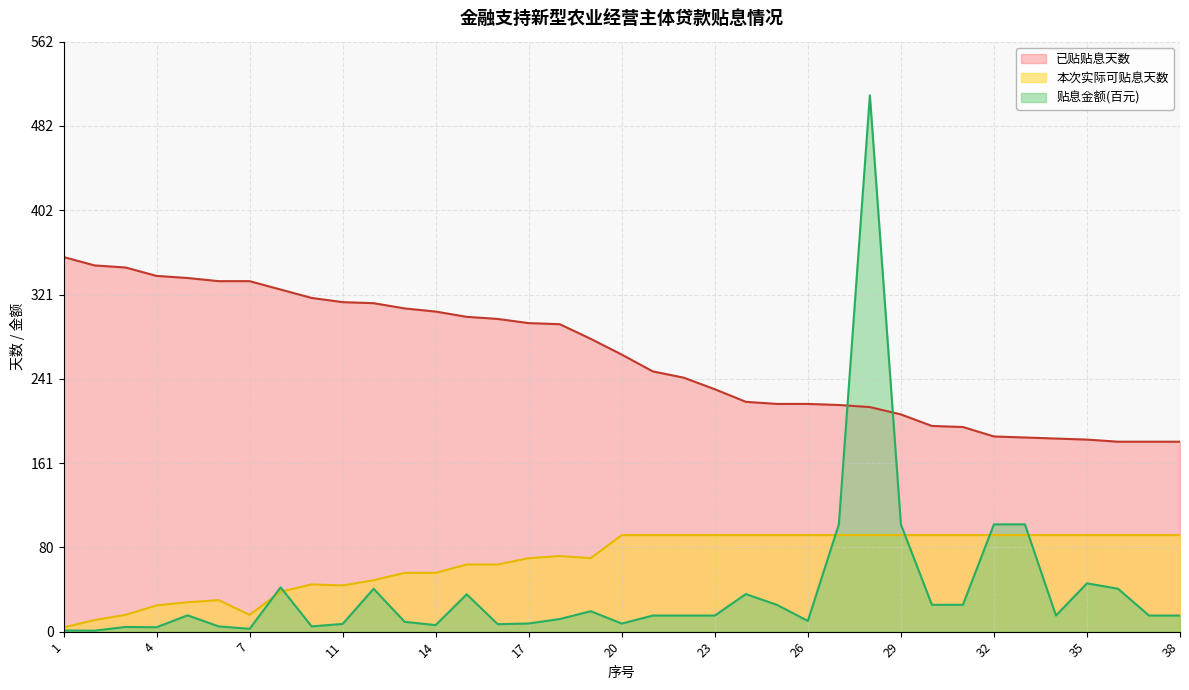

True or false: 已贴贴息天数 has more than 1 points higher than both neighbors.

False